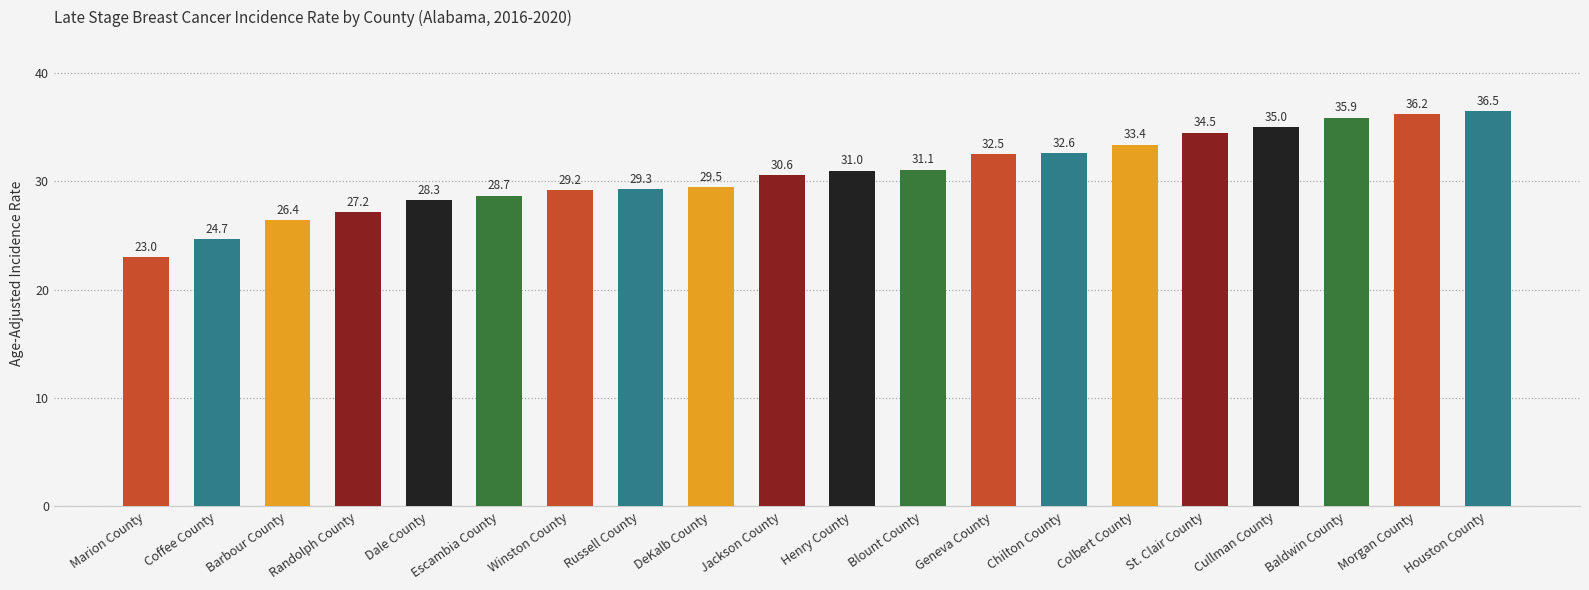

What is the difference between the maximum and minimum values?

13.5